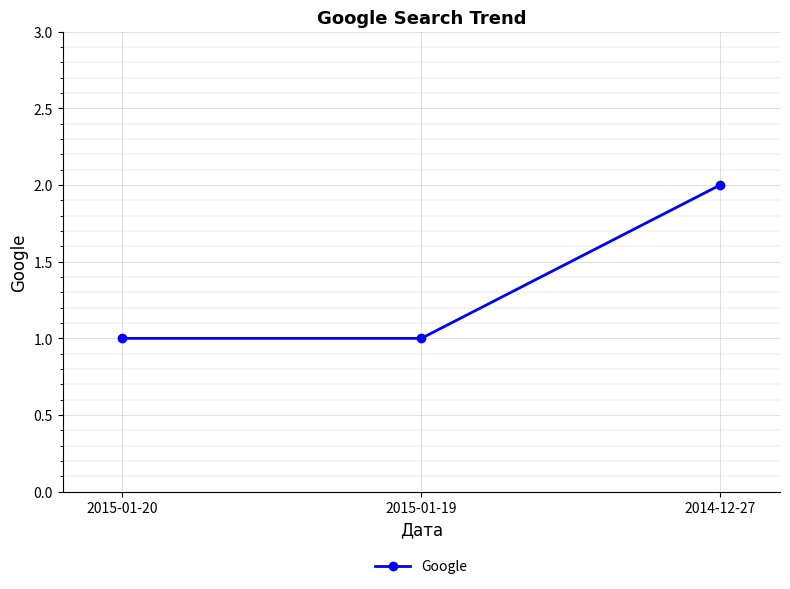

Count the number of data series in this chart.

1